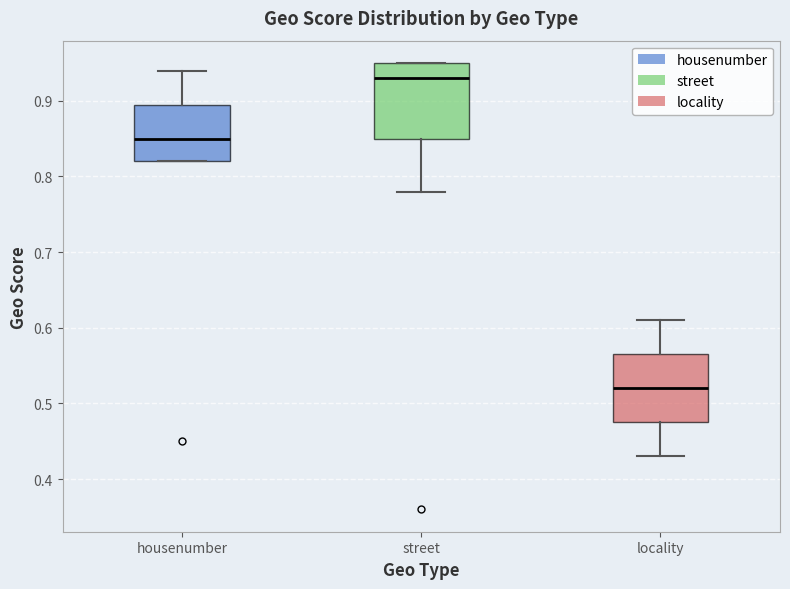

Which box is the tallest, from its lower edge to its upper edge?

street